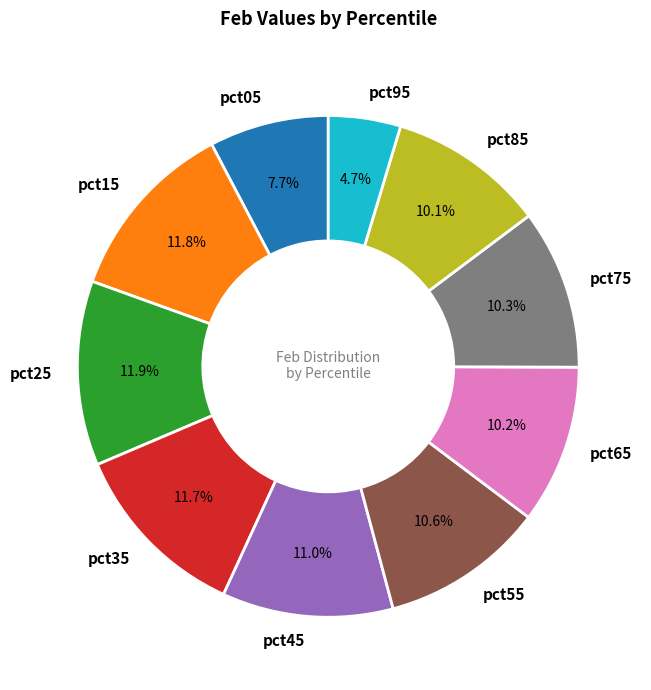

To the nearest percent, what is the average slice percentage?

10%